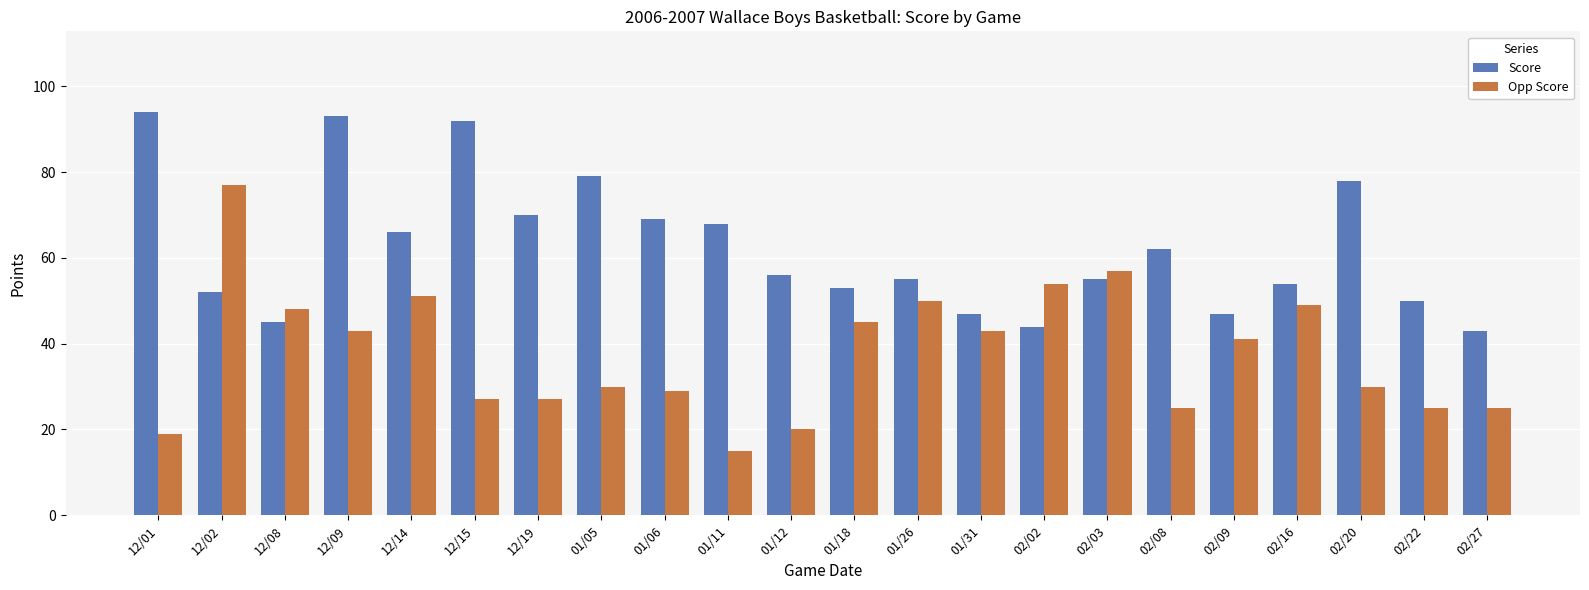

How many series are shown in this chart?

2